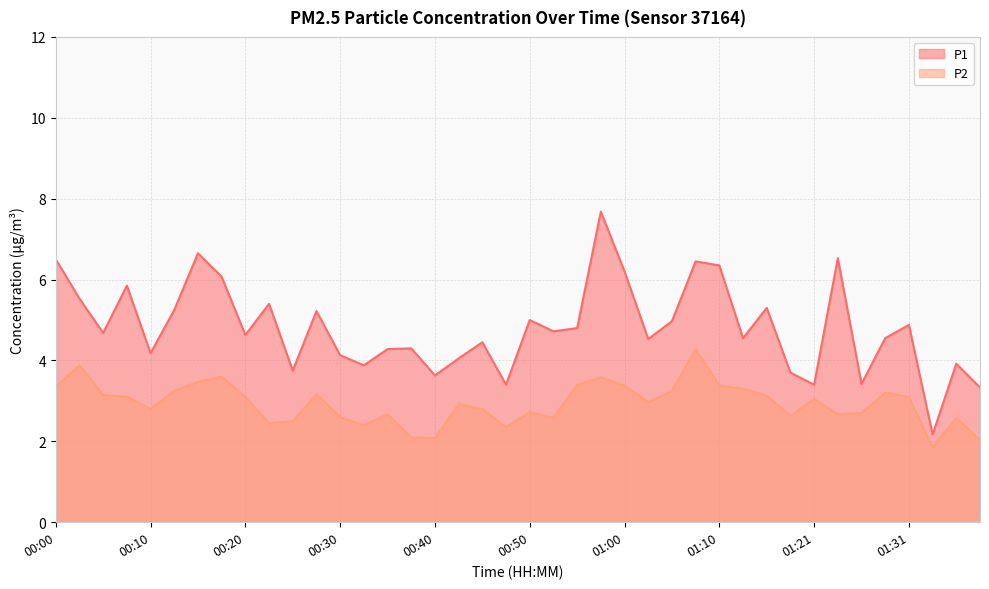

True or false: P1 and P2 intersect in this chart.

False